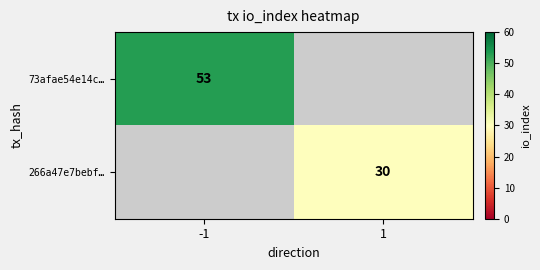

Which series has the largest range (max minus min)?

73afae54e14c…